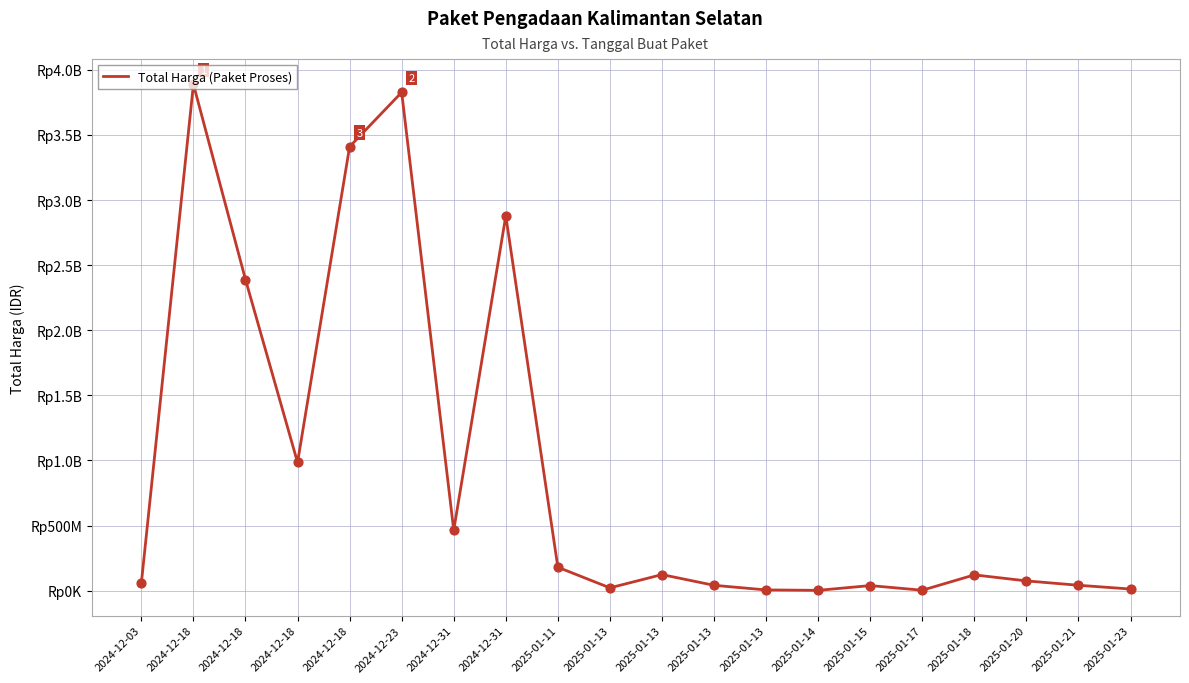

What is the change in value from 2024-12-18 to 2025-01-17?

-2386490200